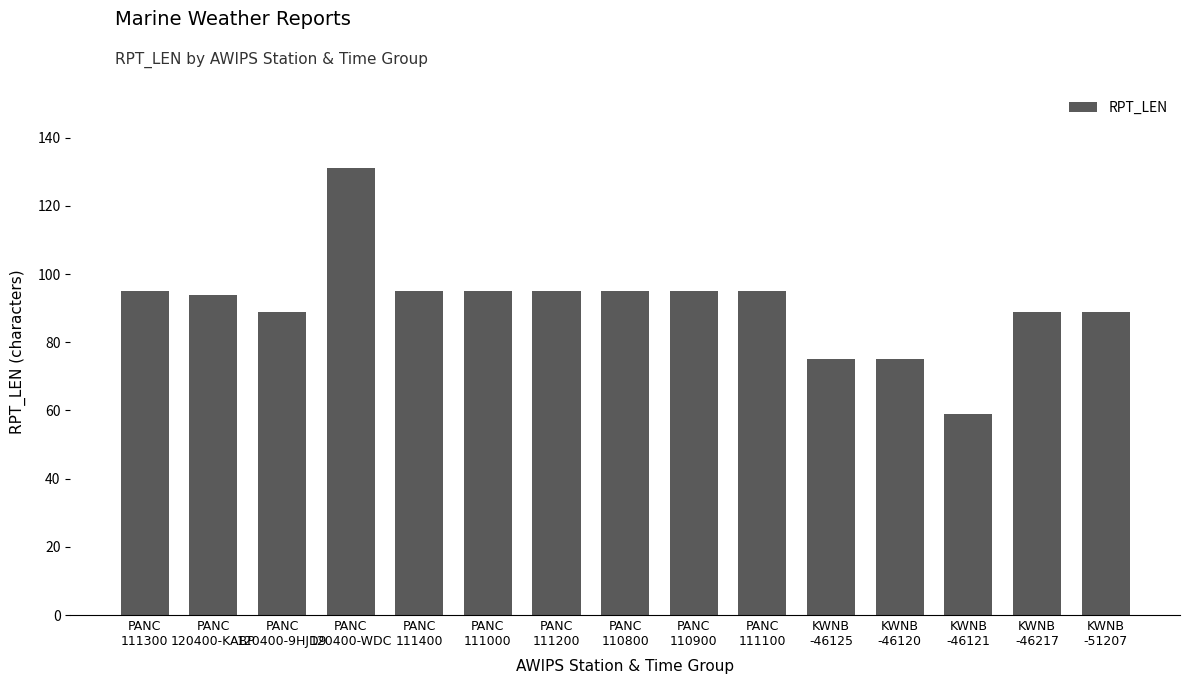

Reading left to right, what are all the values shown in this chart?

PANC
111300=95	PANC
120400-KABP=94	PANC
120400-9HJD9=89	PANC
120400-WDC=131	PANC
111400=95	PANC
111000=95	PANC
111200=95	PANC
110800=95	PANC
110900=95	PANC
111100=95	KWNB
-46125=75	KWNB
-46120=75	KWNB
-46121=59	KWNB
-46217=89	KWNB
-51207=89